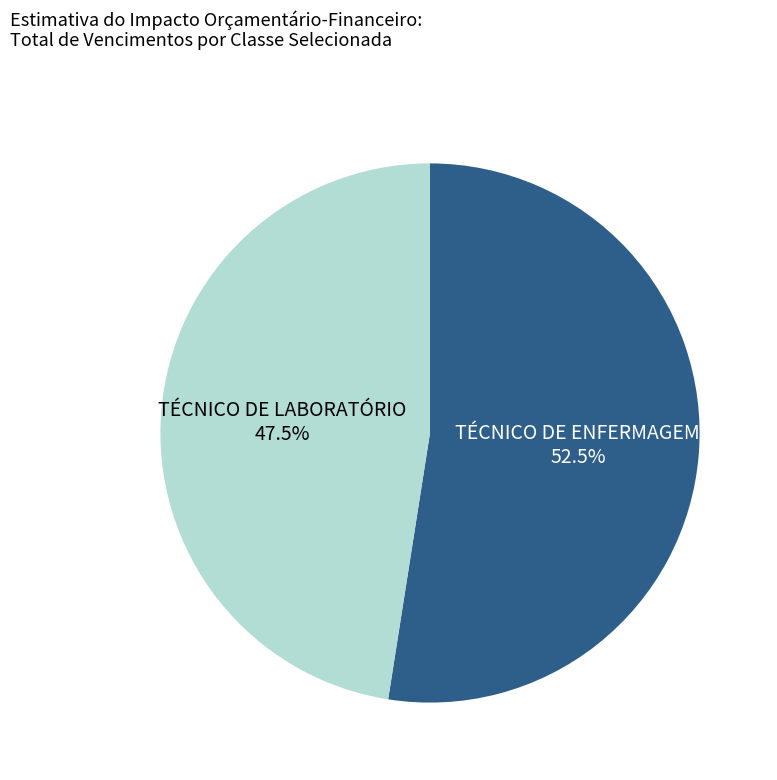

Does any single category account for the majority?

Yes